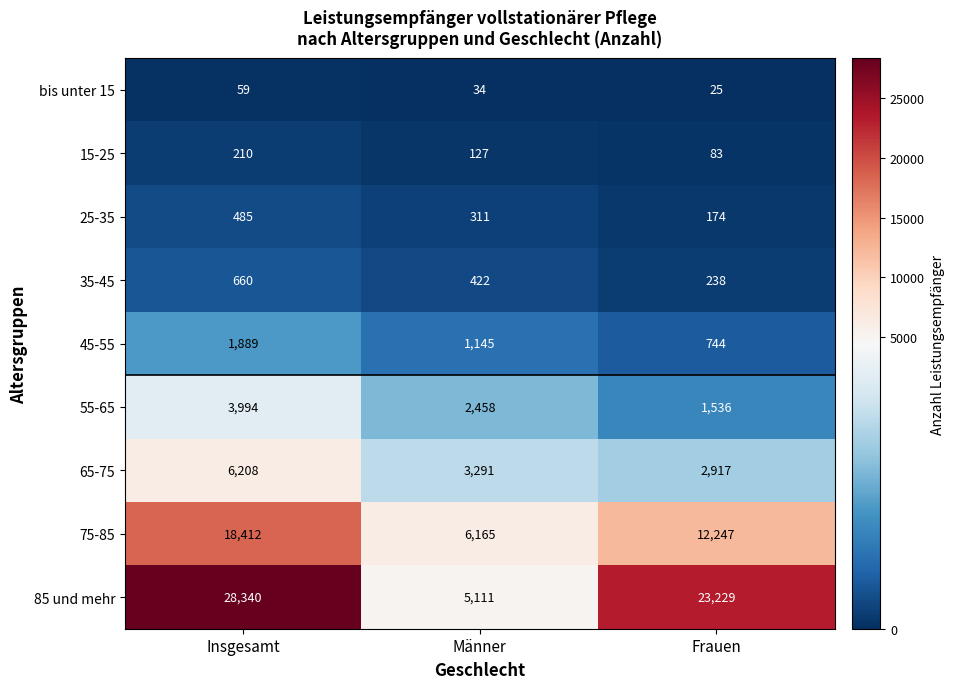

Where is bis unter 15 nearest to the value 42?

Männer